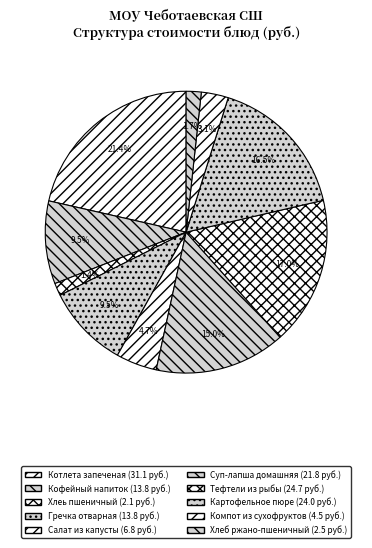

Combined, do Суп-лапша домашняя and Гречка отварная account for over 50%?

No